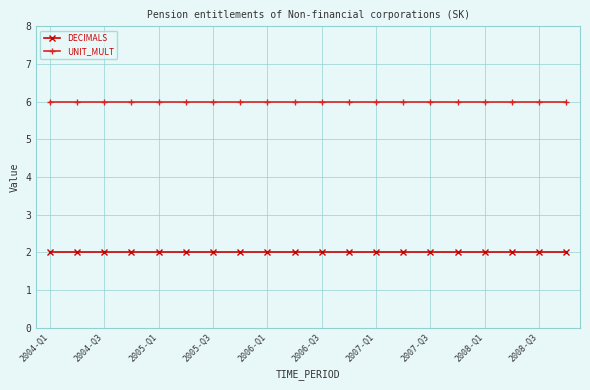

At how many categories does at least one series exceed 5?

20